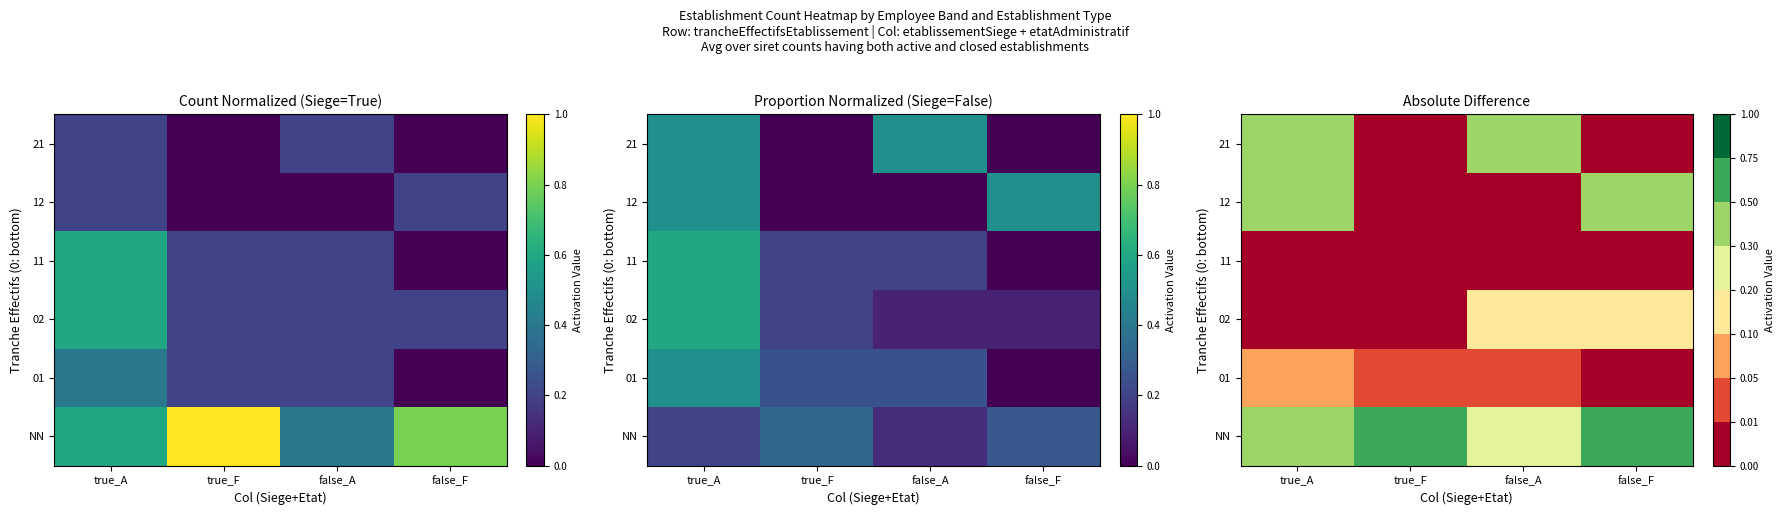

How many NN values are between 0 and 1?

4